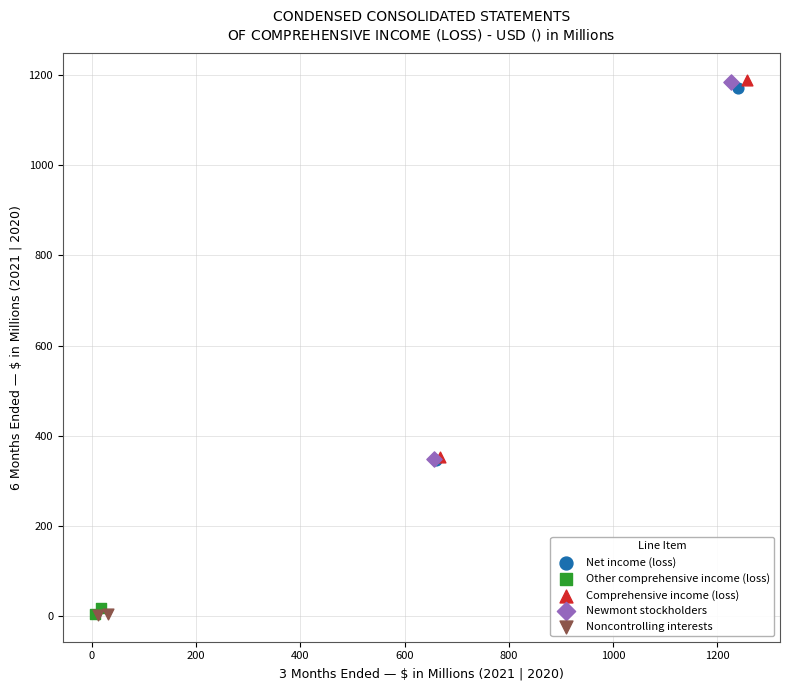

What are all the series names shown in the legend?

Net income (loss), Other comprehensive income (loss), Comprehensive income (loss), Newmont stockholders, Noncontrolling interests